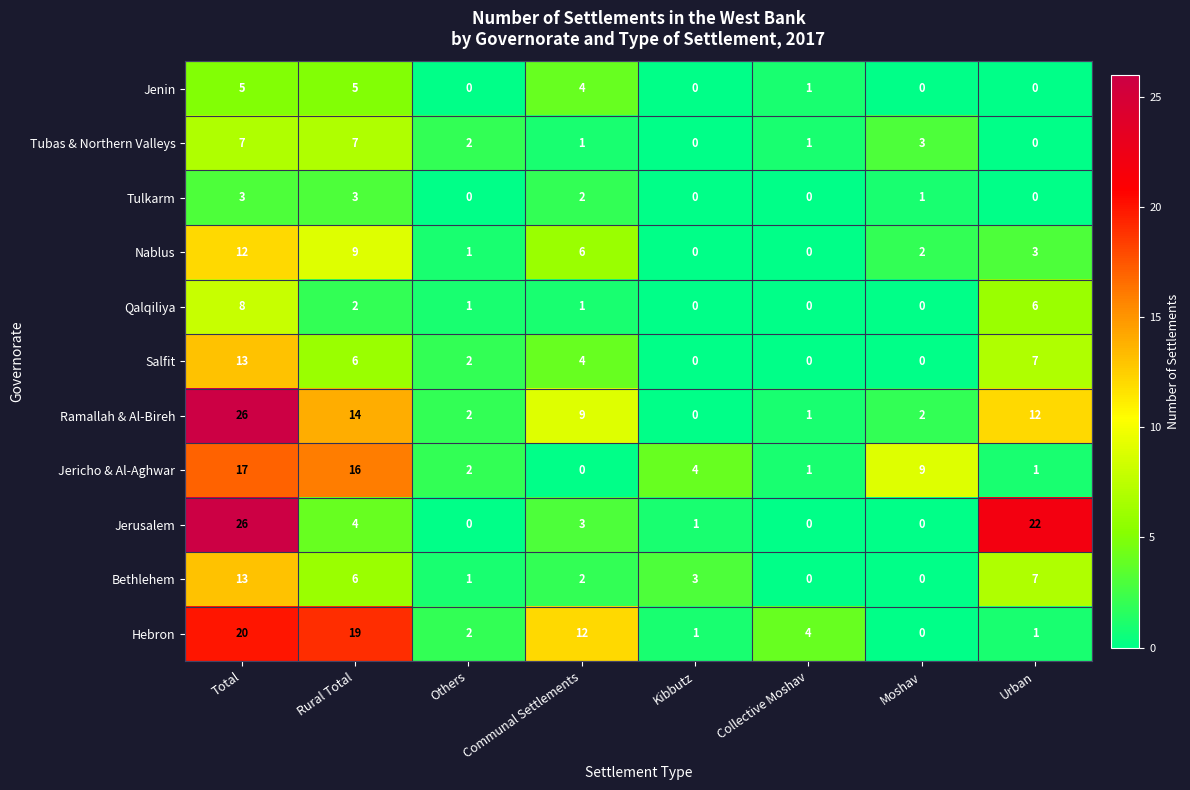

At how many categories does at least one series exceed 17?

3